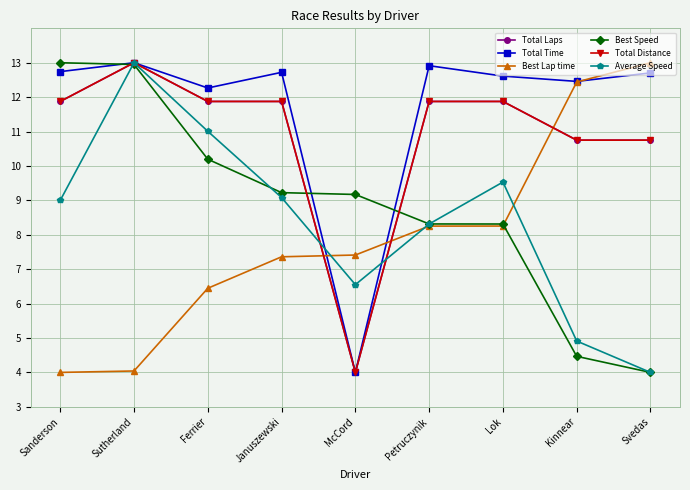

How many values in the Total Time series are below 12?

1